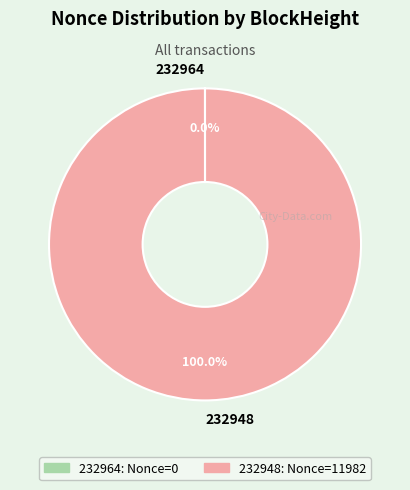

Which slice is the largest?

232948